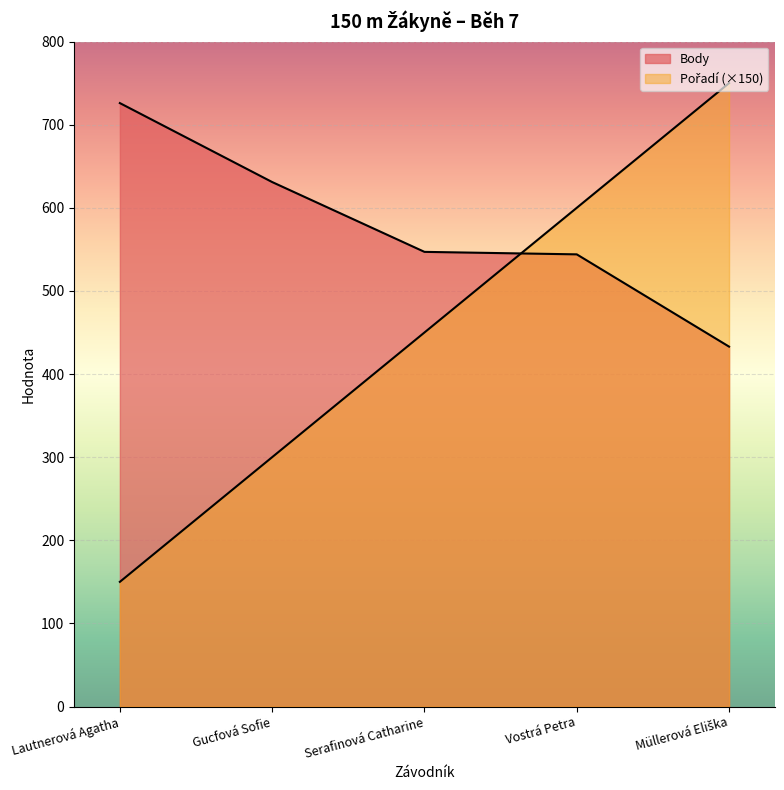

Reading left to right, what are all the values shown in this chart?

Pořadí: 150	300	450	600	750
Body: 726	631	547	544	433